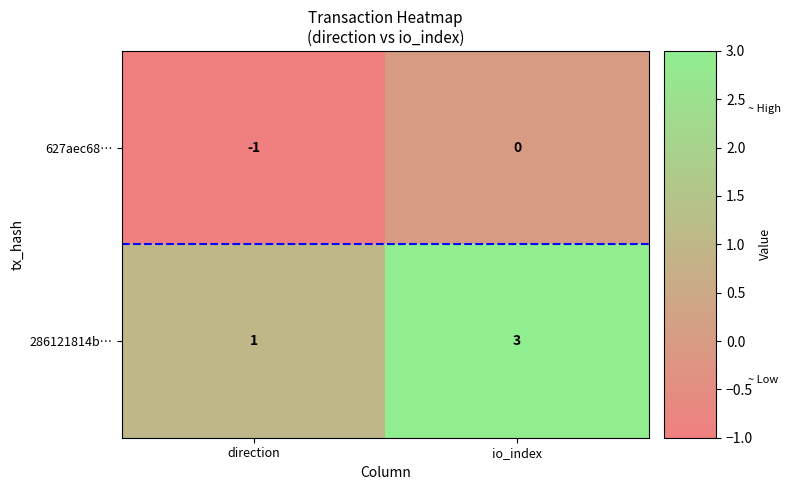

What is the difference between the highest and lowest values at direction?

2